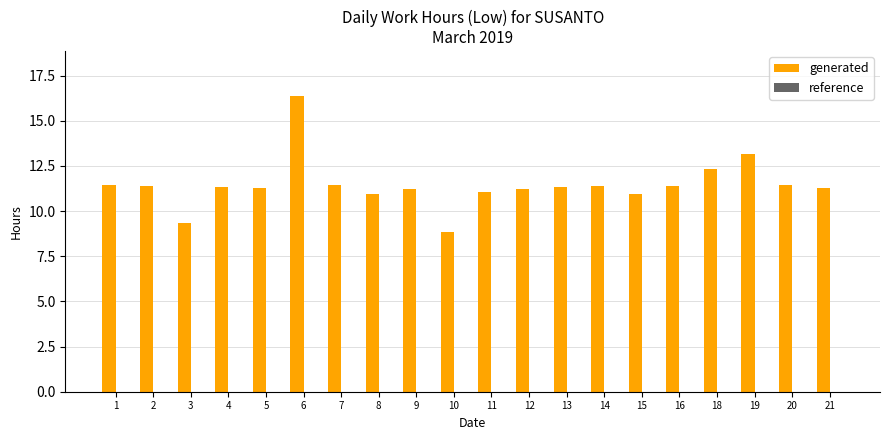

What is the ratio of the value at 3 to the value at 1?

0.8